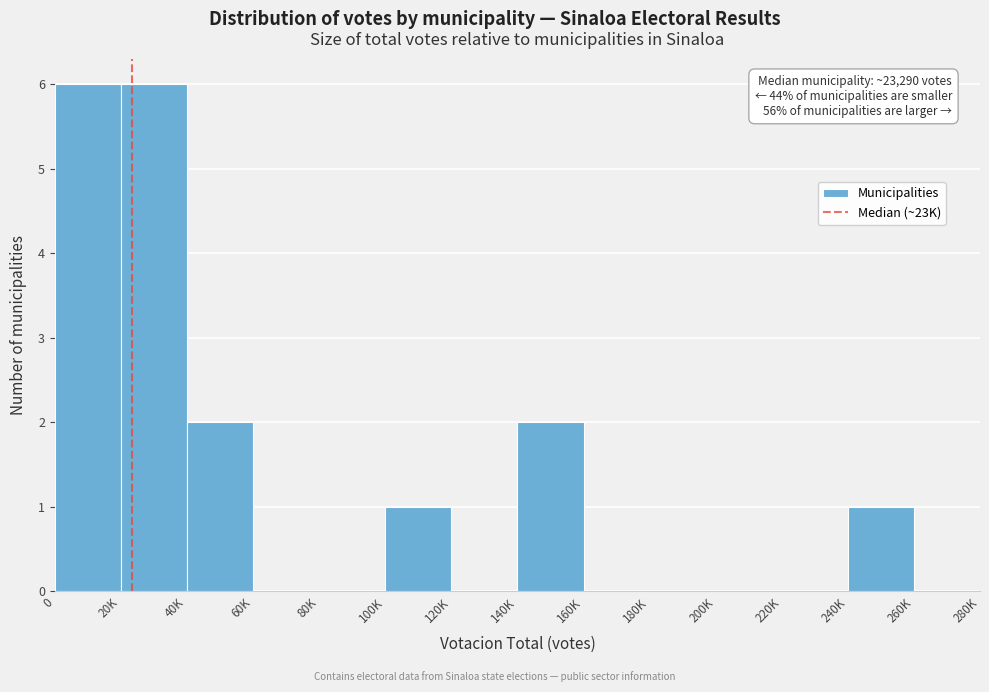

Reading right to left, extract all data points from this chart.

260K=0	240K=1	220K=0	200K=0	180K=0	160K=0	140K=2	120K=0	100K=1	80K=0	60K=0	40K=2	20K=6	0=6